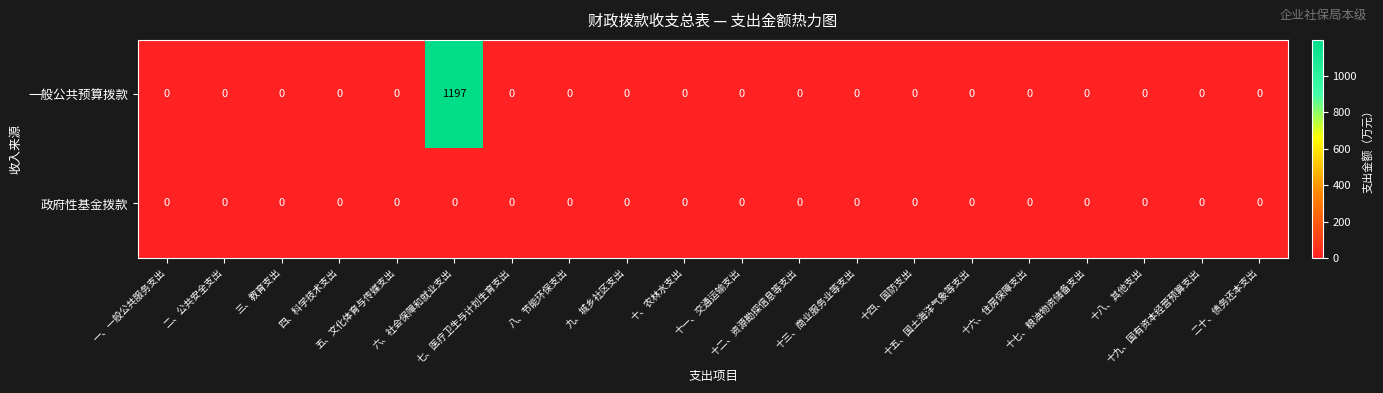

What is the greatest value displayed?

1197